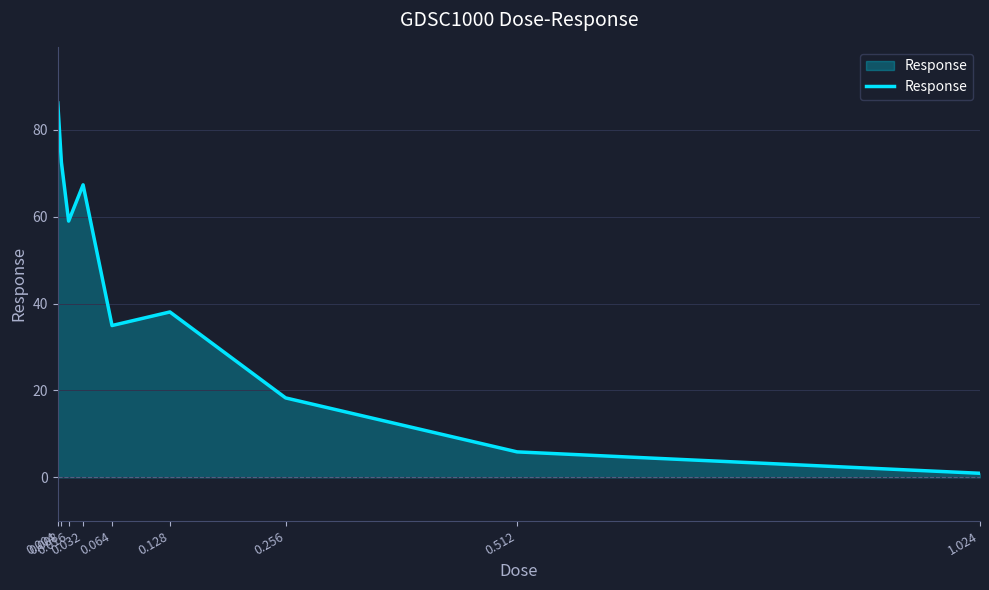

What is the change in value from 0.016 to 0.064?

-24.0